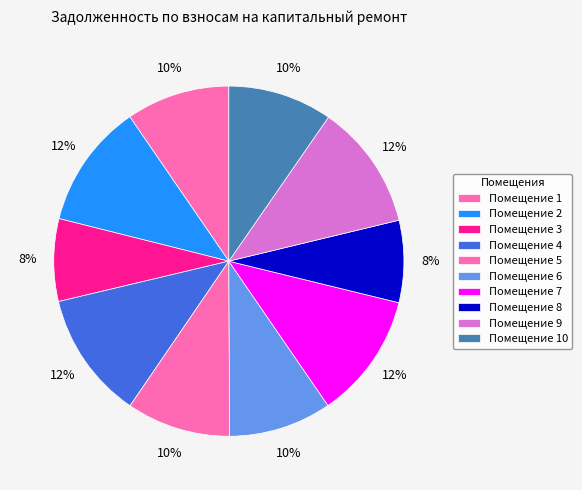

Count the number of slices in the pie.

10